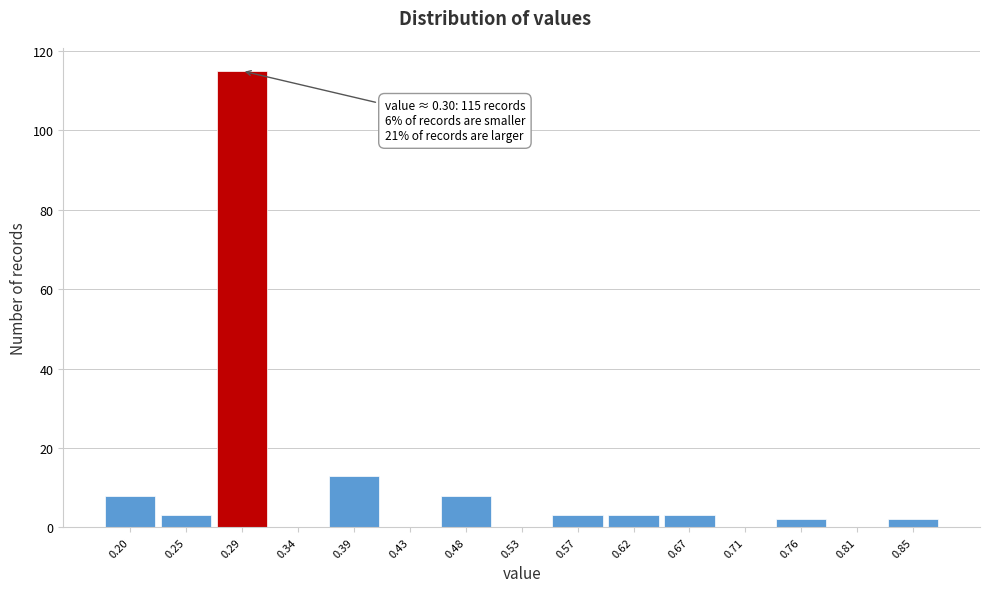

Reading left to right, what are all the values shown in this chart?

0.20=8	0.25=3	0.29=115	0.34=0	0.39=13	0.43=0	0.48=8	0.53=0	0.57=3	0.62=3	0.67=3	0.71=0	0.76=2	0.81=0	0.85=2